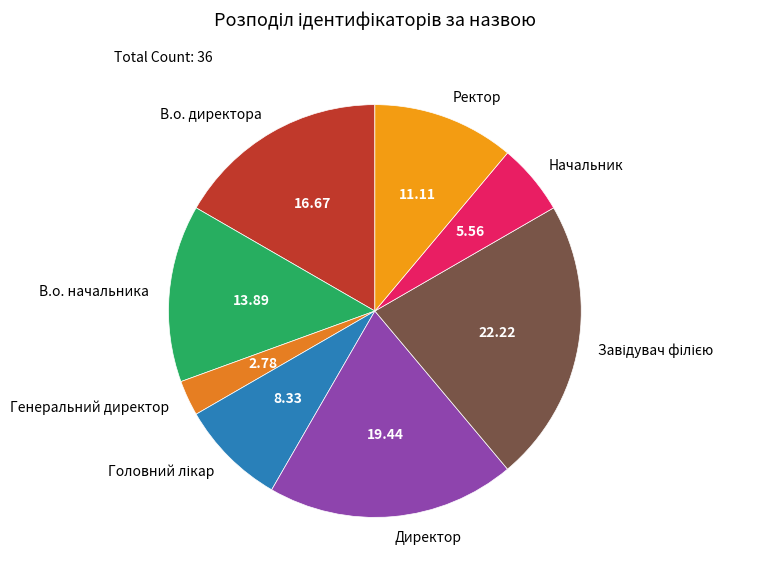

Do Директор and Ректор together represent more than half of the pie?

No